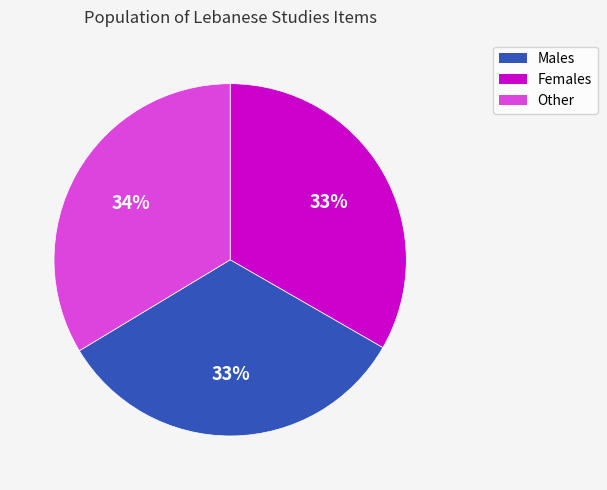

Count the number of slices in the pie.

3